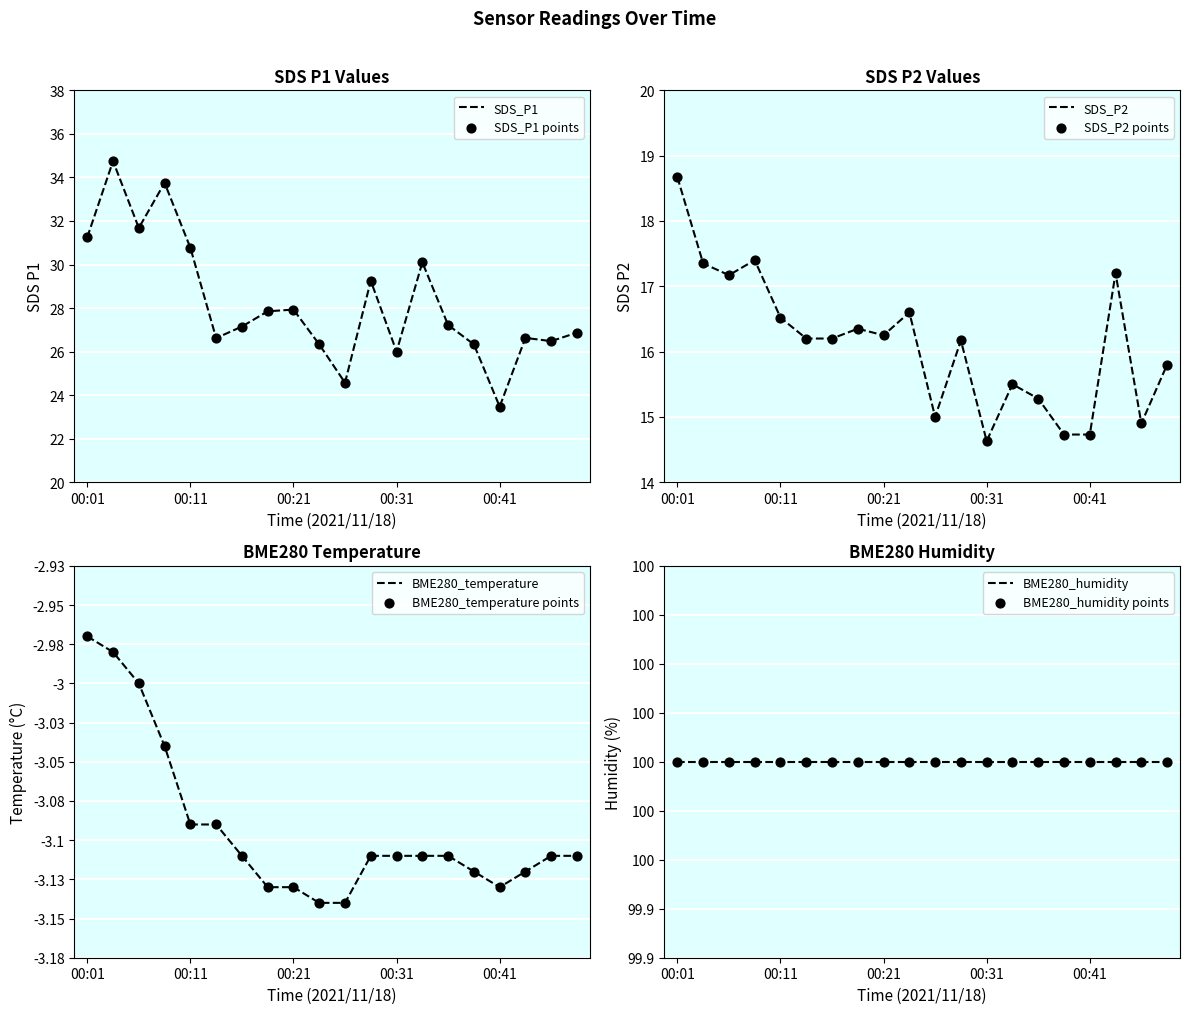

Which series has the largest total across all categories?

SDS_P1